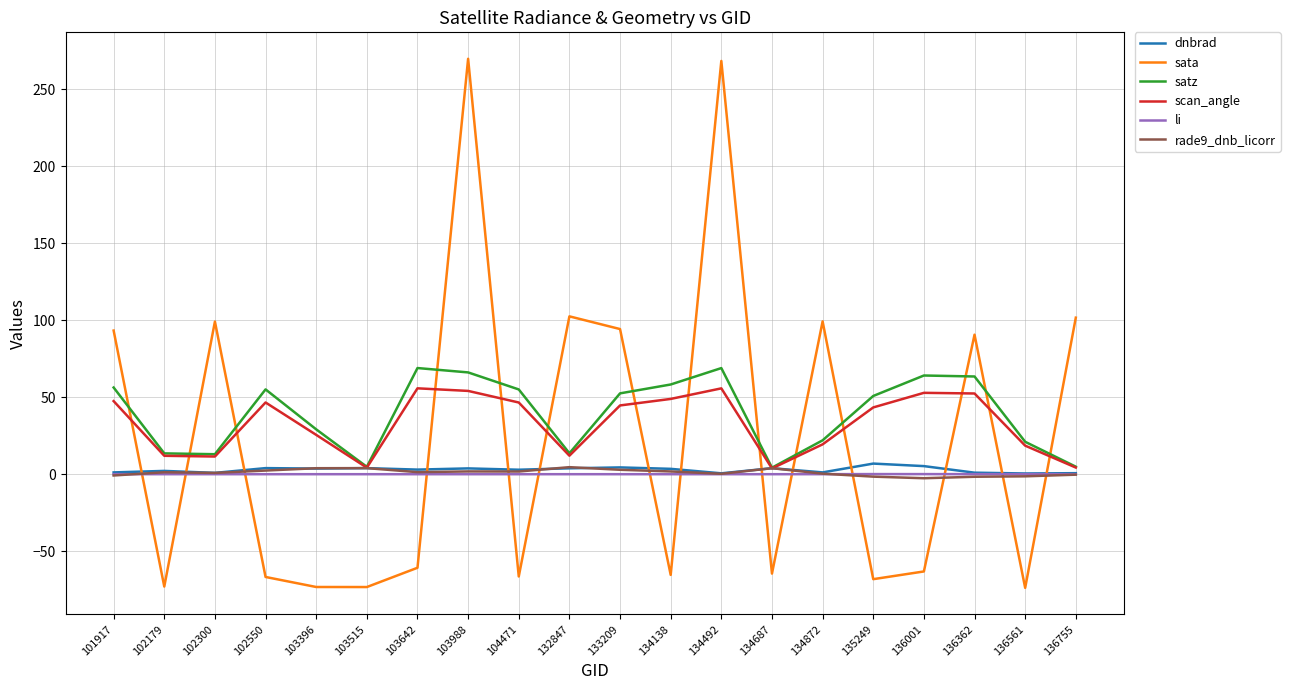

Which series ends up on top after the final intersection of sata and scan_angle?

sata